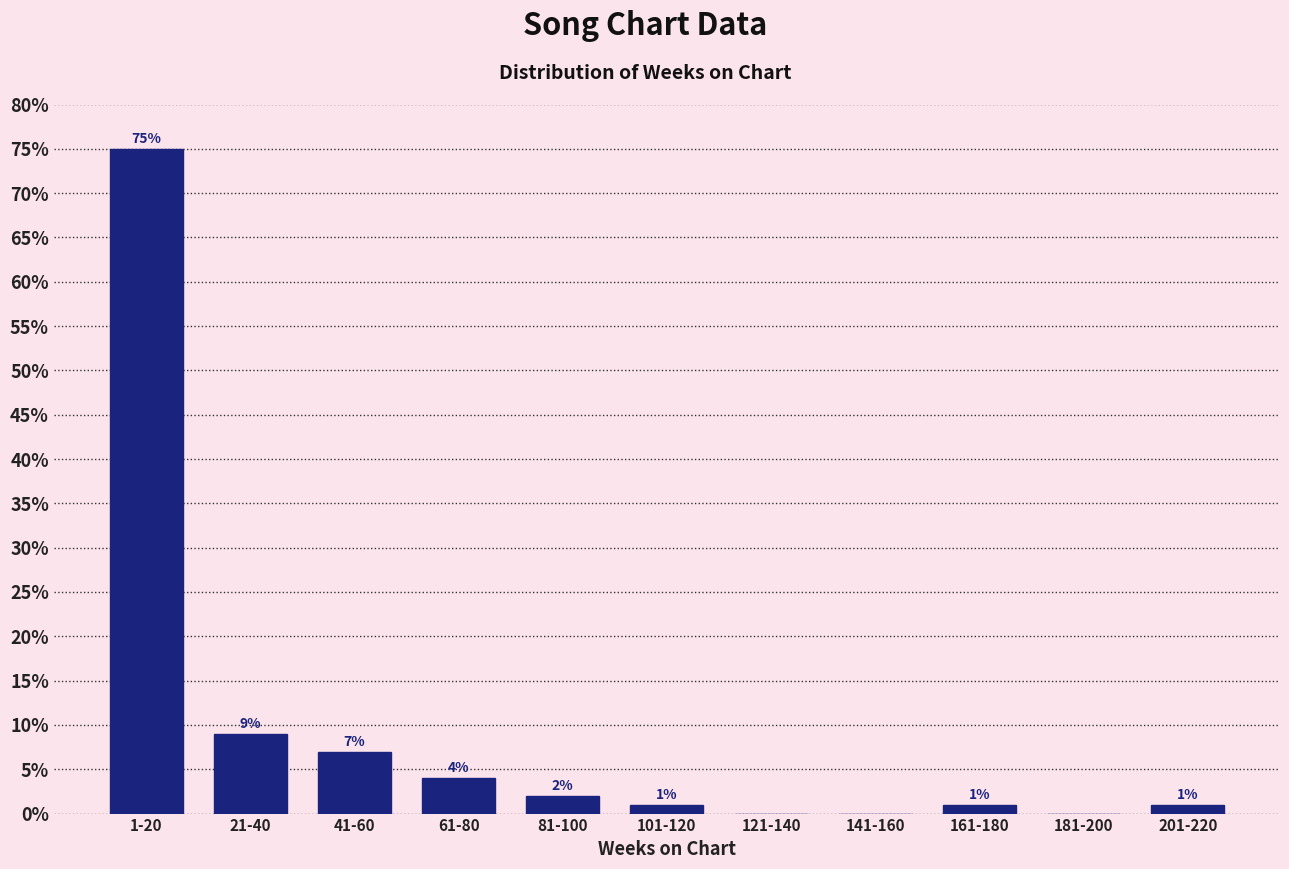

Reading left to right, transcribe all the data shown in this chart.

1-20=75.0	21-40=9.0	41-60=7.0	61-80=4.0	81-100=2.0	101-120=1.0	121-140=0.0	141-160=0.0	161-180=1.0	181-200=0.0	201-220=1.0